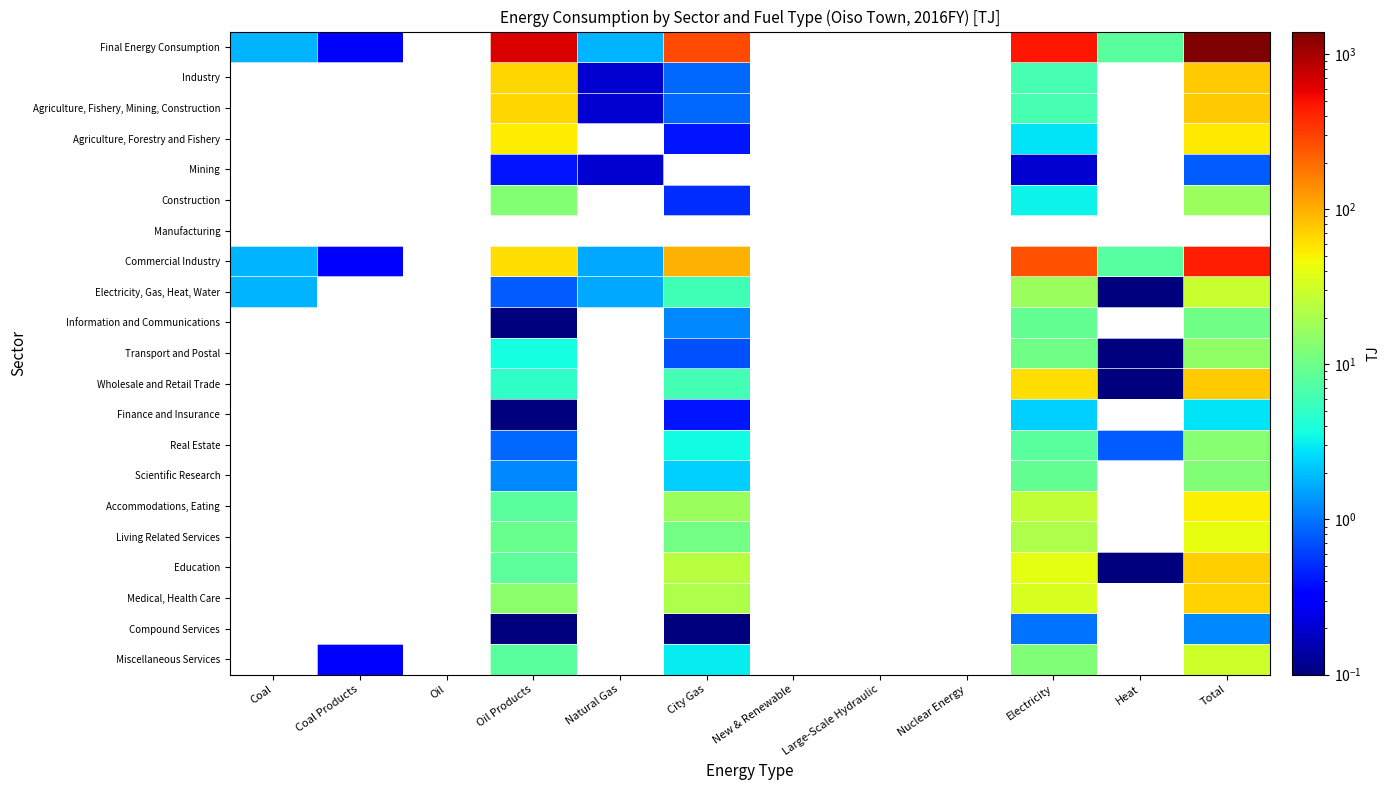

What is the spread (max minus min) of values at Electricity?

458.0